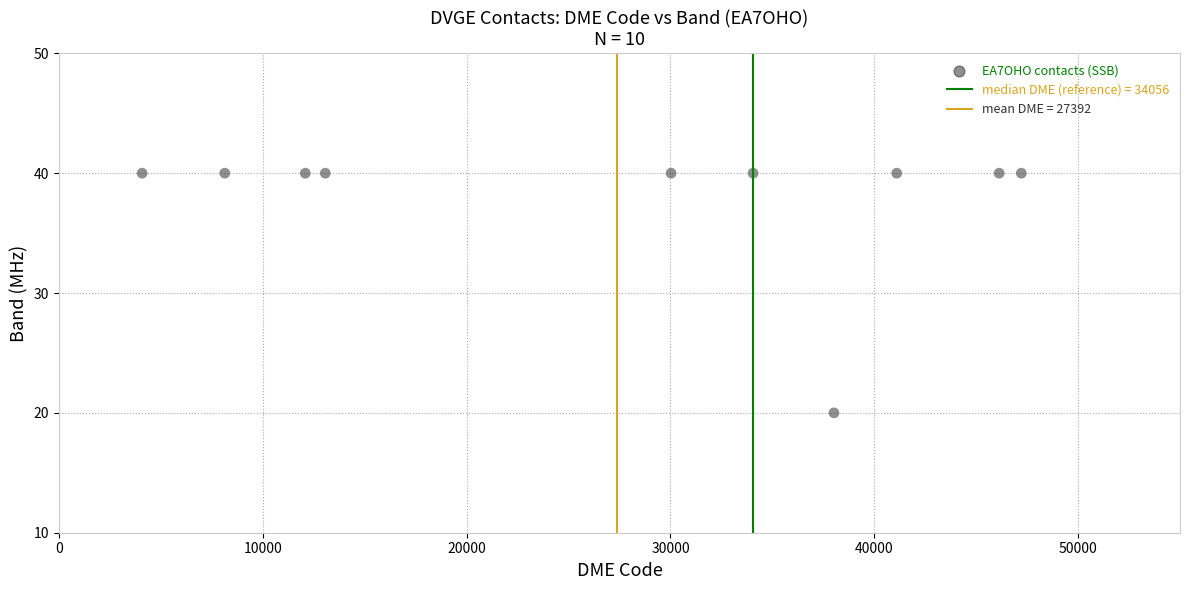

What is the range of X values (max minus min)?

43135